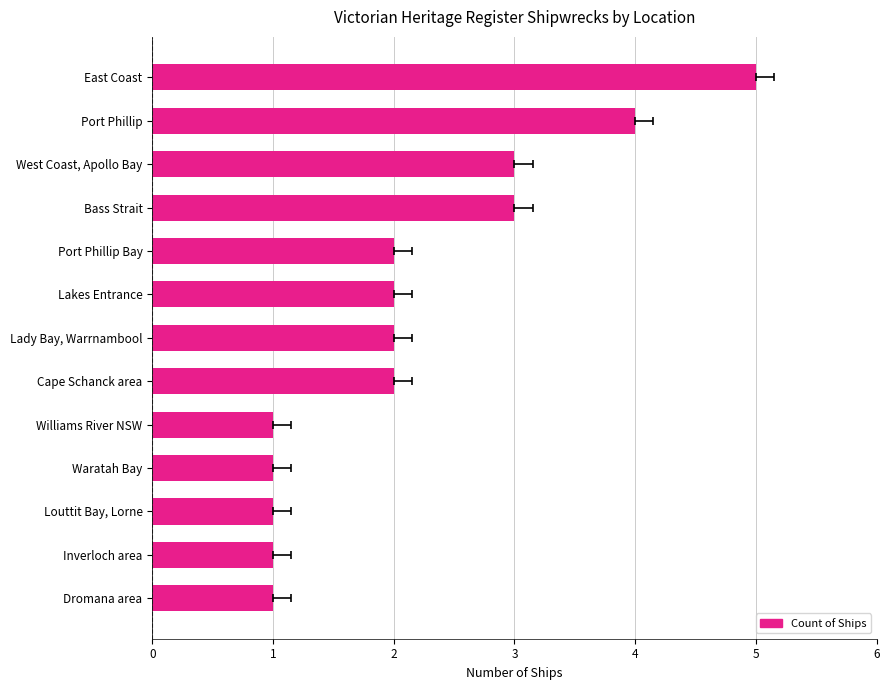

Between Port Phillip Bay and Dromana area, which is larger?

Port Phillip Bay